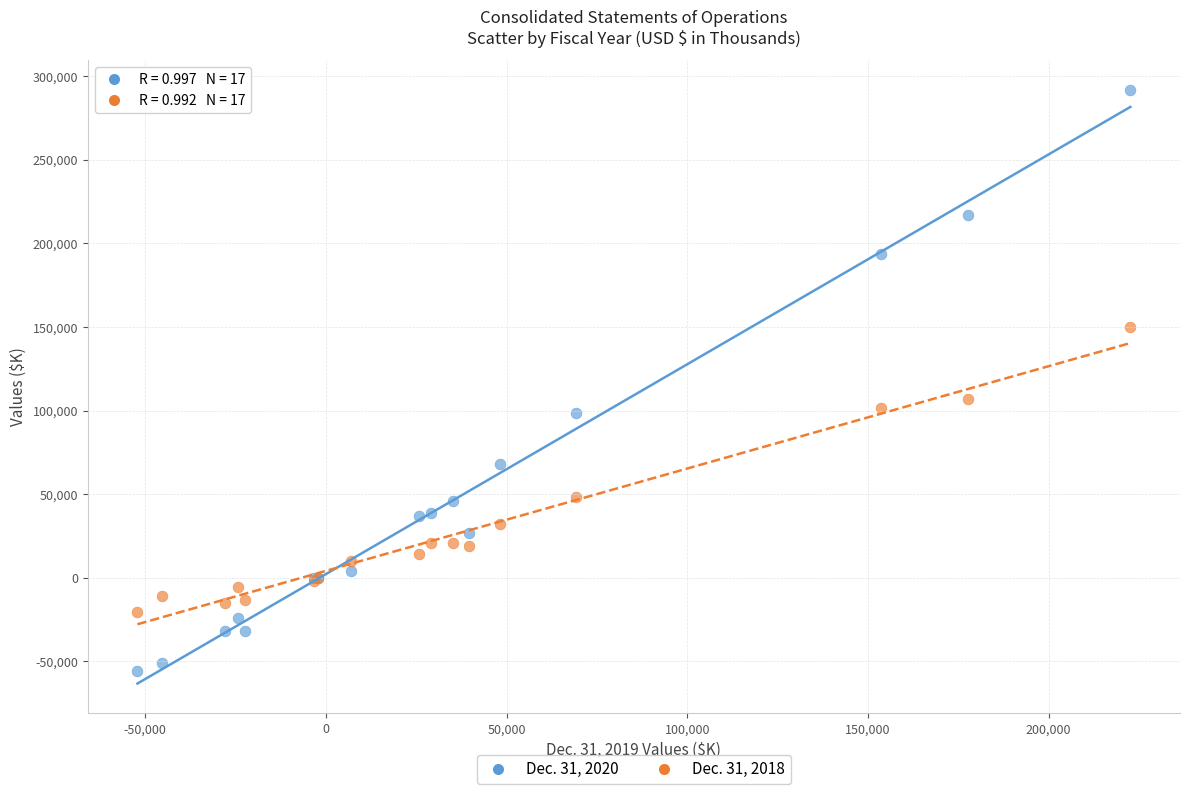

Which series reaches the minimum Y coordinate?

Dec. 31, 2020